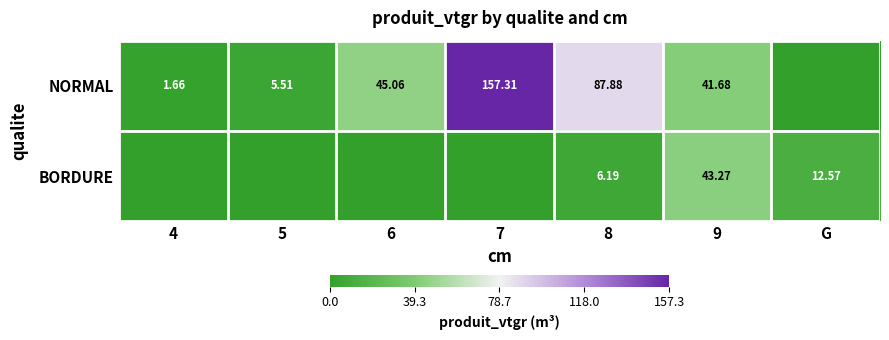

At which category does the chart reach its minimum across all series?

G